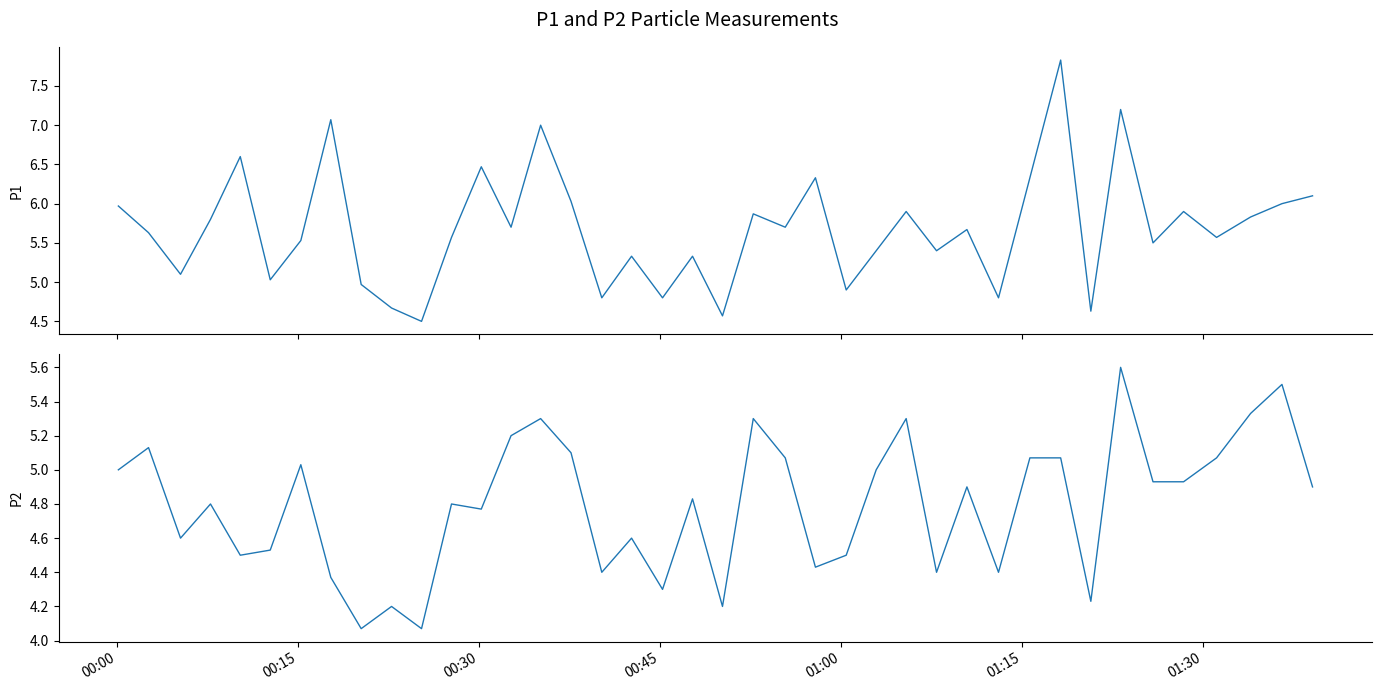

At which label does P1 first exceed 5?

00:00